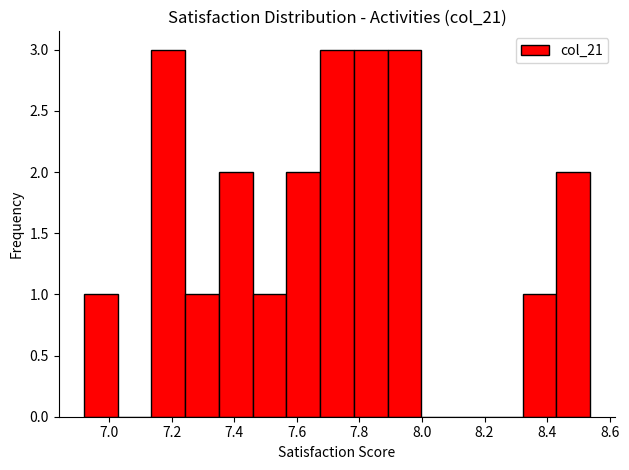

How tall is the bar that spans 7.78 to 7.90 on the x-axis? Neither the bar edges nor the heights are printed on the chart, so give them approximately, as read against the axes.

3